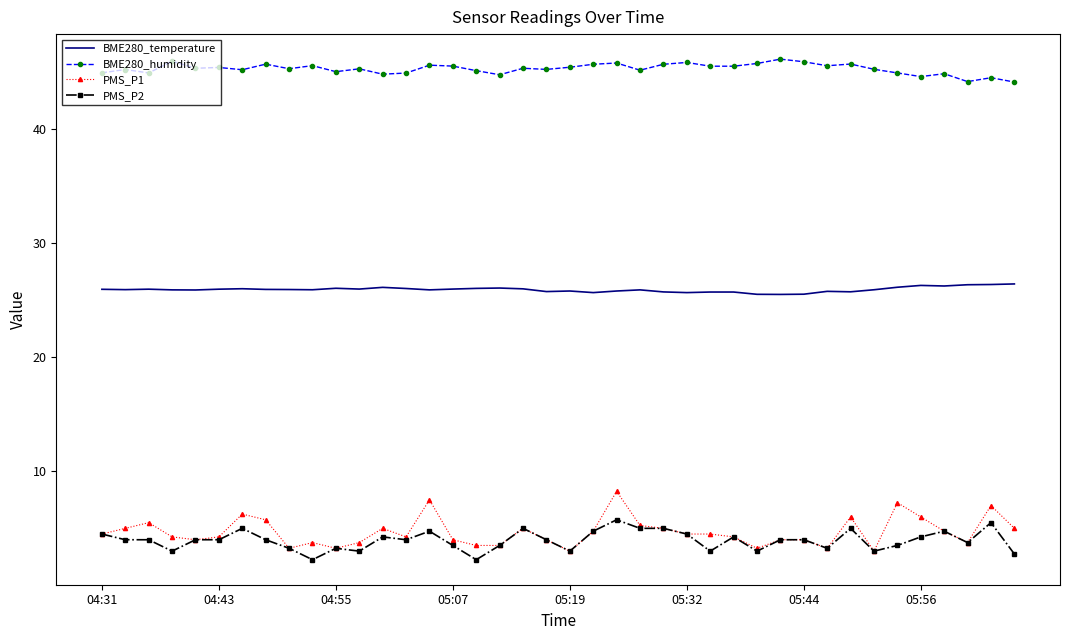

Which series has the widest spread of values?

PMS_P1